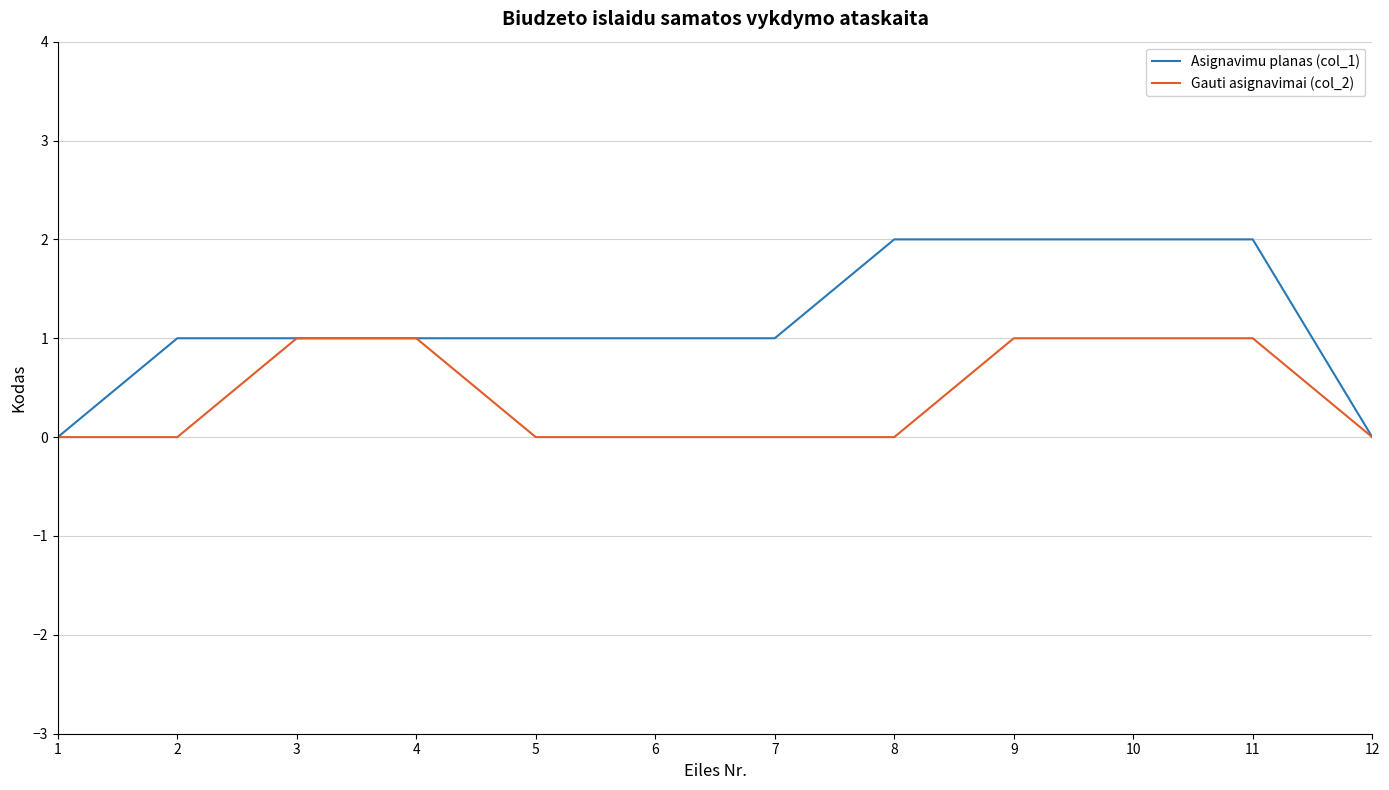

Is it true that Asignavimu planas (col_1) equals 1 at 10?

False